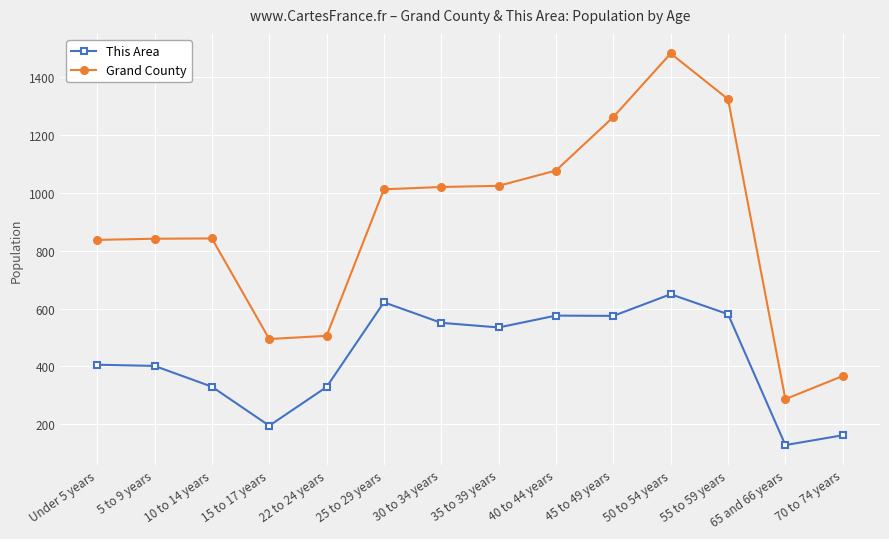

The This Area series shows 999 at 45 to 49 years. True or false?

False